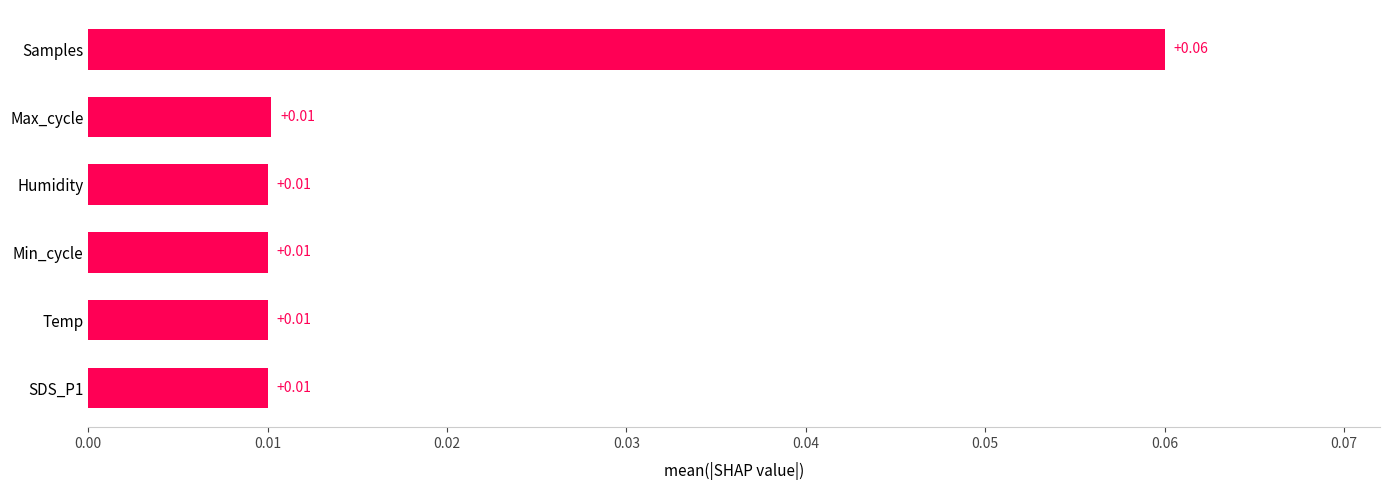

How many data points does each series have?

6